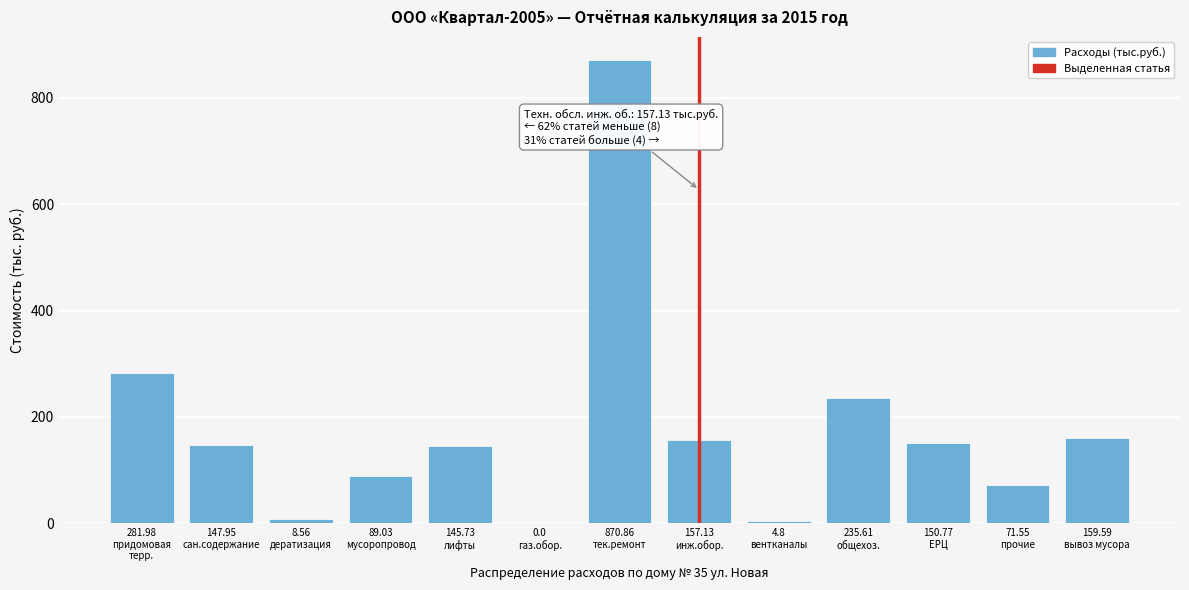

What is the sum of all values?

2323.6